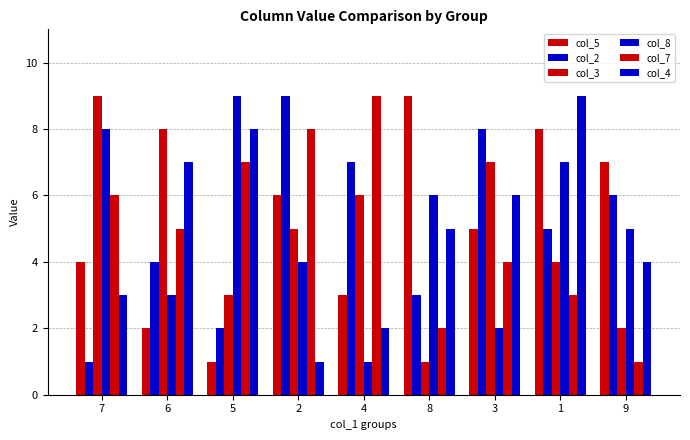

Where is col_4 nearest to the value 5?

8